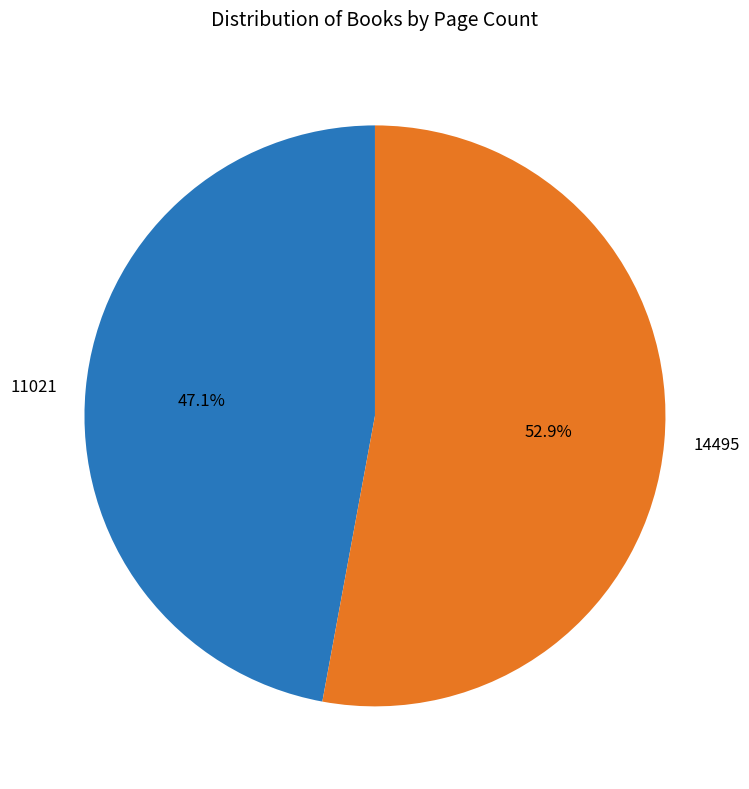

Which category has the smallest portion of the pie?

11021